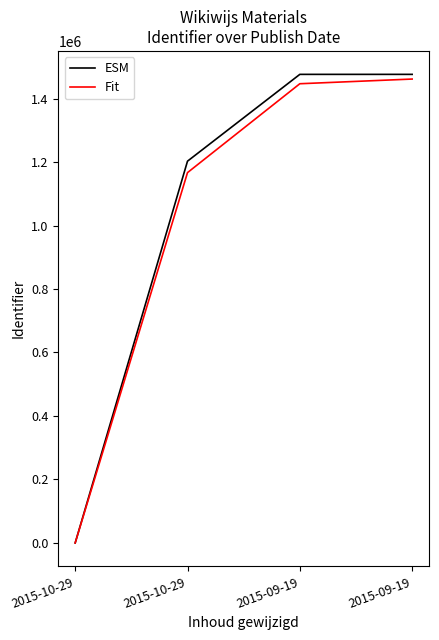

Does the chart have visible grid lines?

No